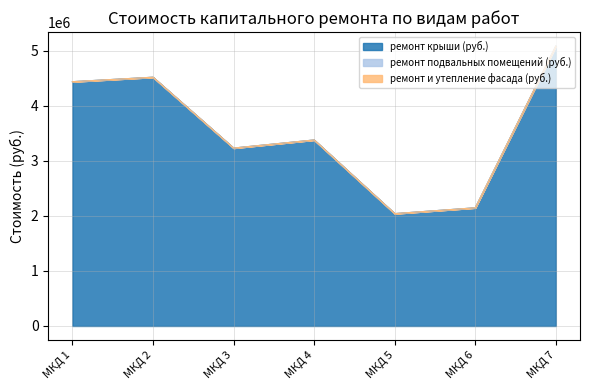

Reading left to right, transcribe all the data shown in this chart.

ремонт крыши (руб.): МКД 1=4436097.6	МКД 2=4517280.5	МКД 3=3230656.5	МКД 4=3377772.4	МКД 5=2040144.8	МКД 6=2145868.4	МКД 7=5082933.7
ремонт подвальных помещений (руб.): МКД 1=0.0	МКД 2=0.0	МКД 3=0.0	МКД 4=0.0	МКД 5=0.0	МКД 6=0.0	МКД 7=0.0
ремонт и утепление фасада (руб.): МКД 1=0.0	МКД 2=0.0	МКД 3=0.0	МКД 4=0.0	МКД 5=0.0	МКД 6=0.0	МКД 7=0.0